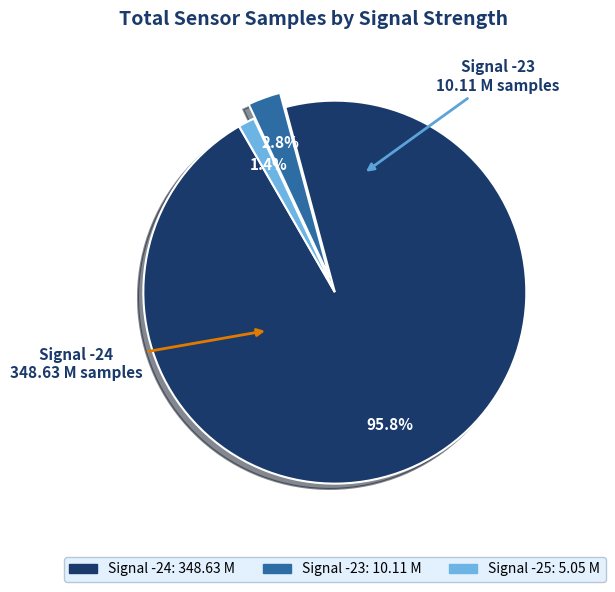

Is there any slice that represents more than half of the pie?

Yes